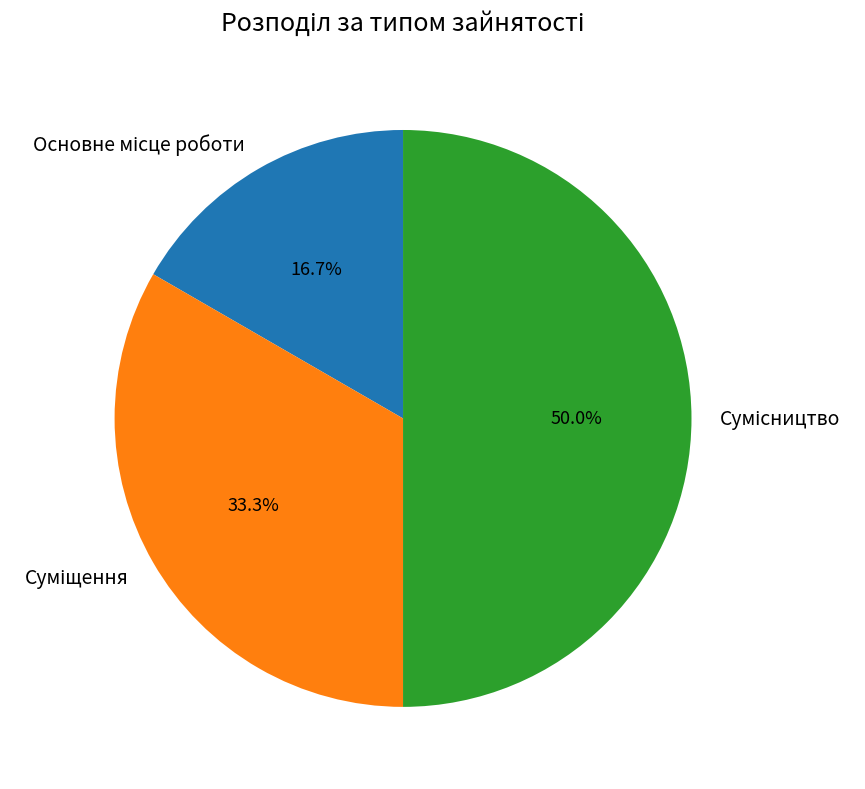

The Суміщення slice represents 27% of the pie. True or false?

False